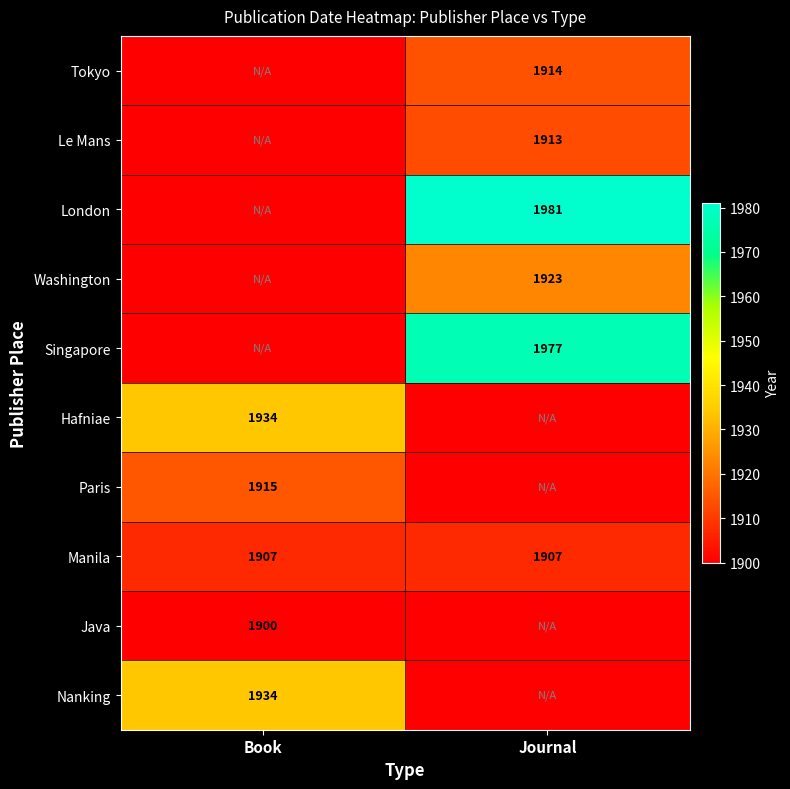

How many data points does each series have?

2